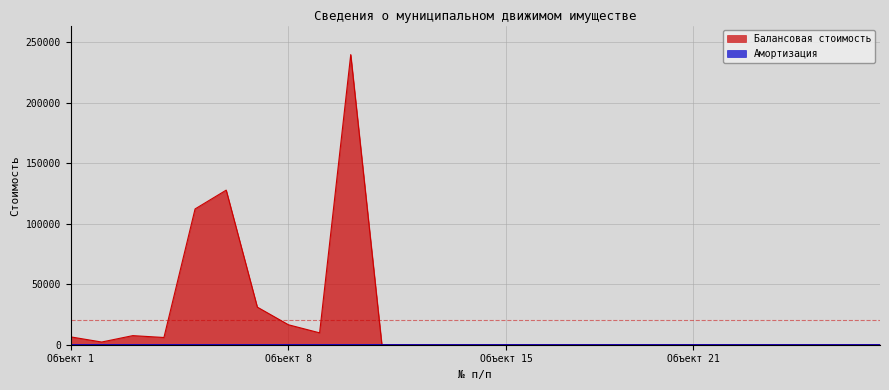

Which series has the widest spread of values?

Балансовая стоимость